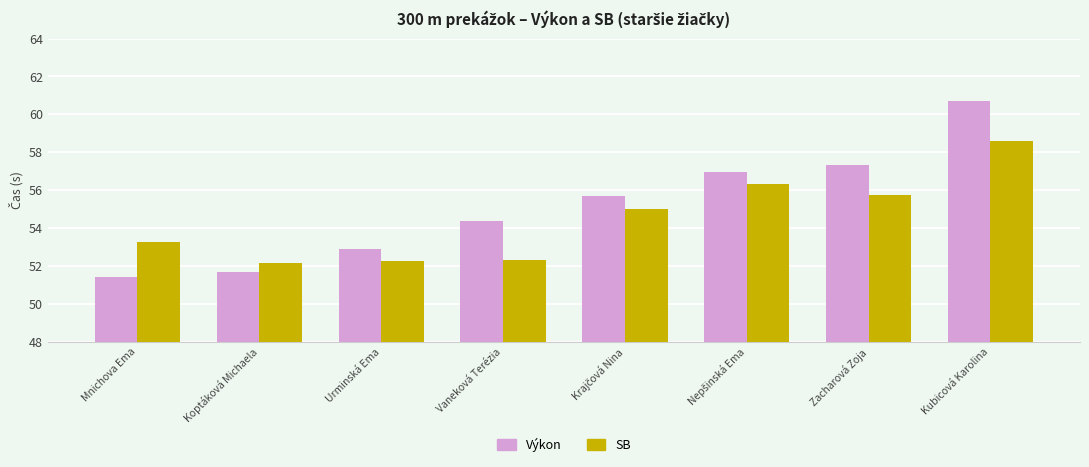

What is the difference between the maximum and minimum values in the Výkon series?

9.3